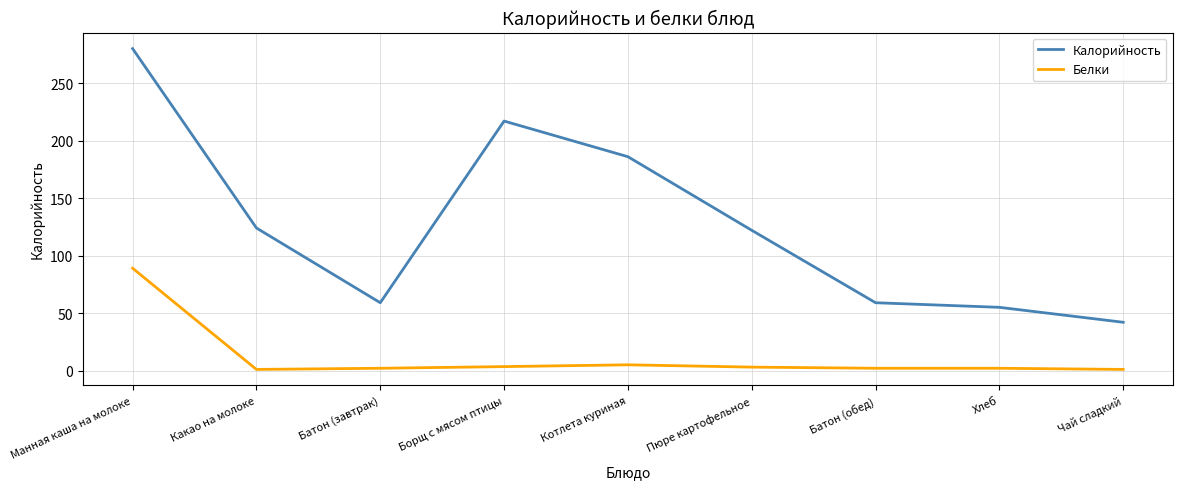

True or false: Калорийность has a value of 186.0 at Котлета куриная.

True